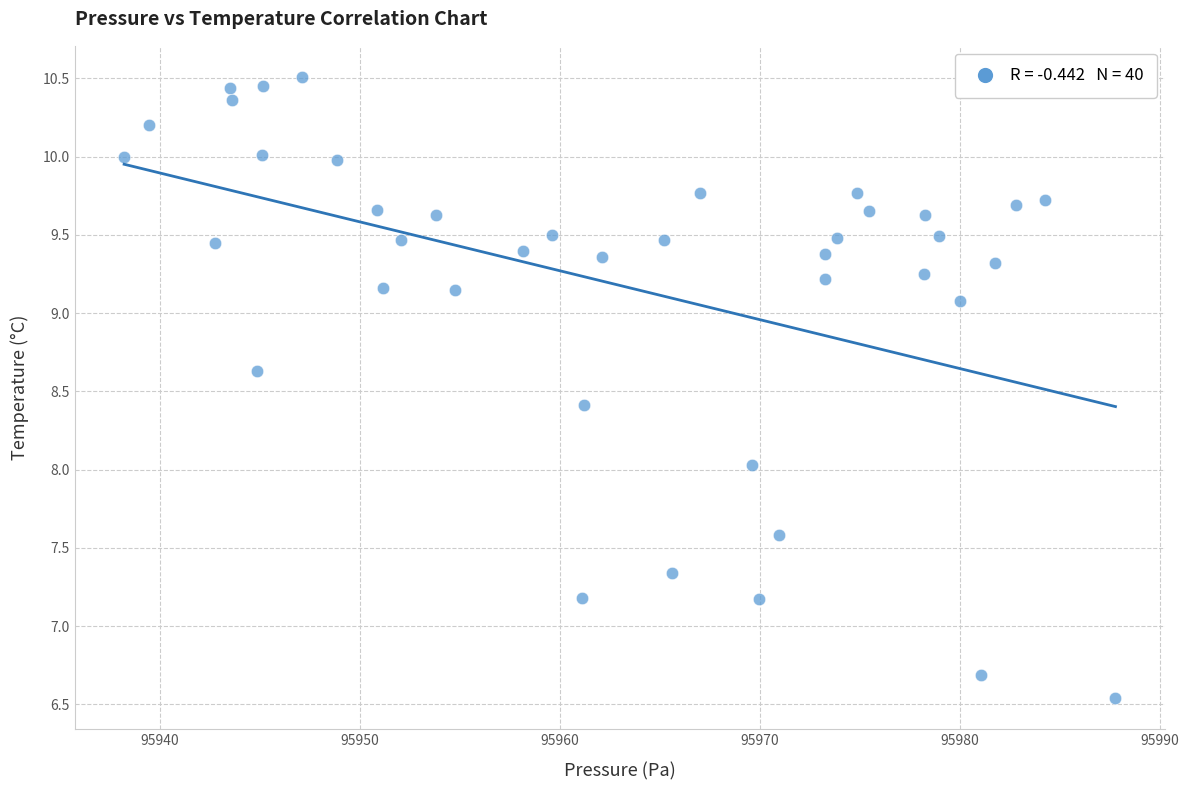

What is the range of X values (max minus min)?

49.6